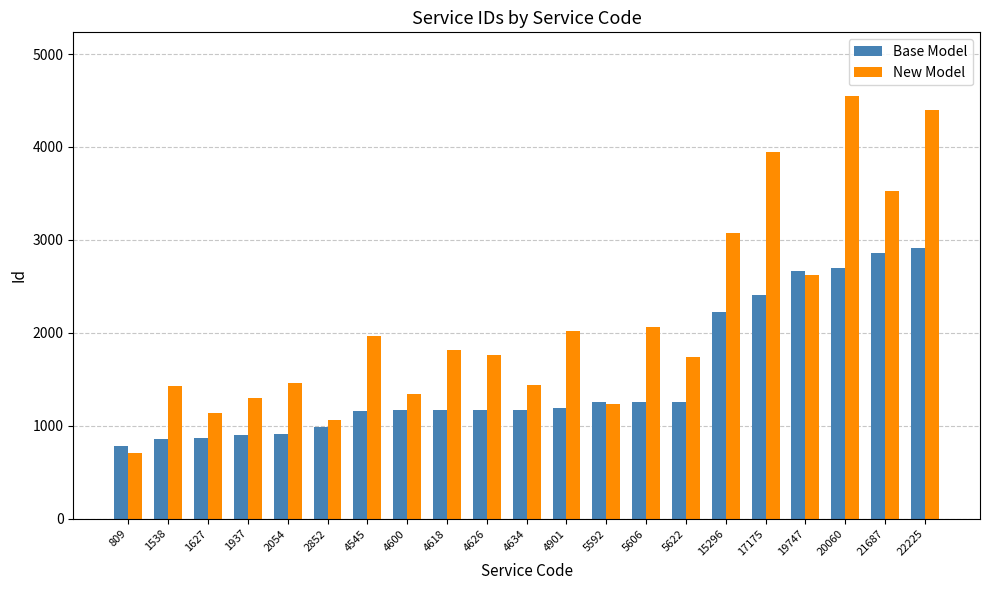

What is the total value across all series at 4901?

3211